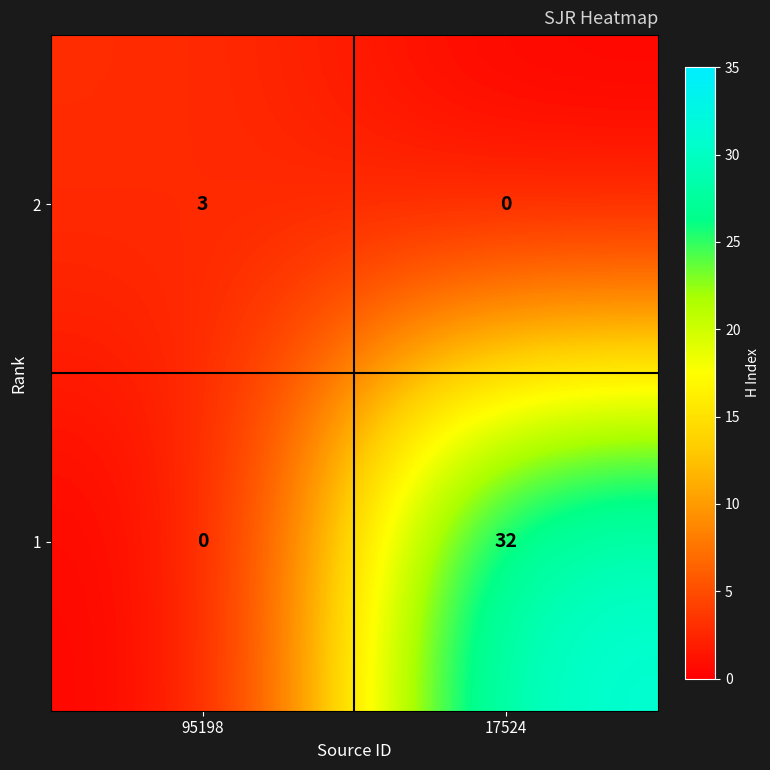

What is the approximate value of 2 at 95198?

3